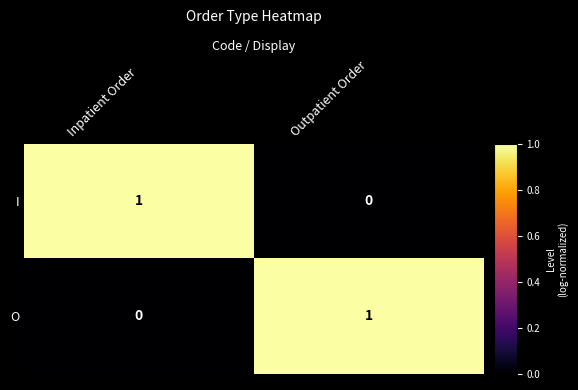

True or false: I has a value of 1 at Inpatient Order.

True